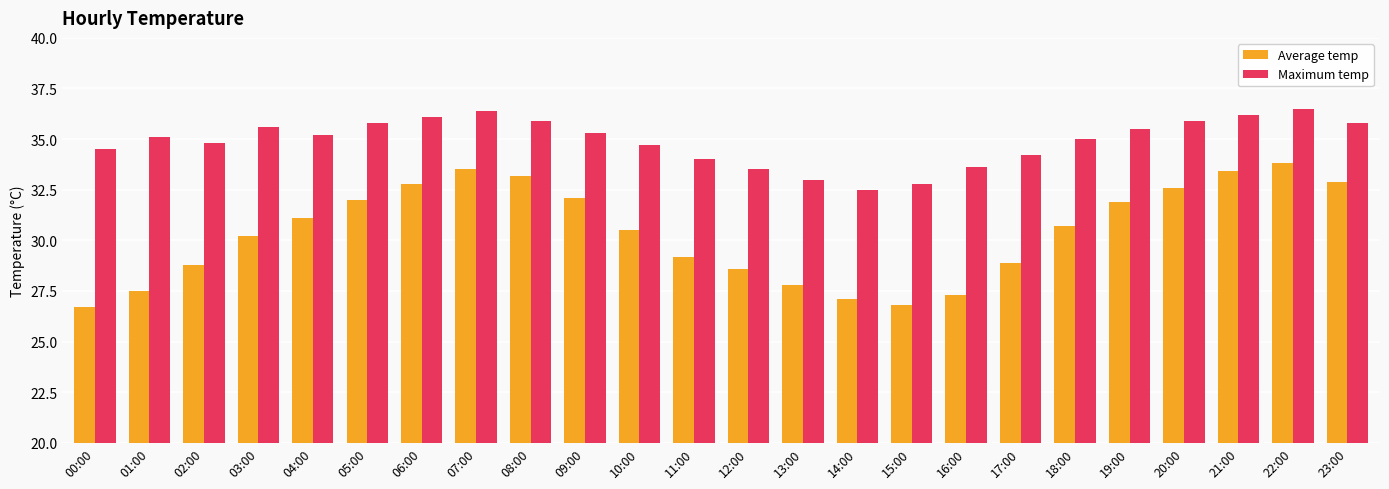

What is the minimum value for Average temp?

26.7